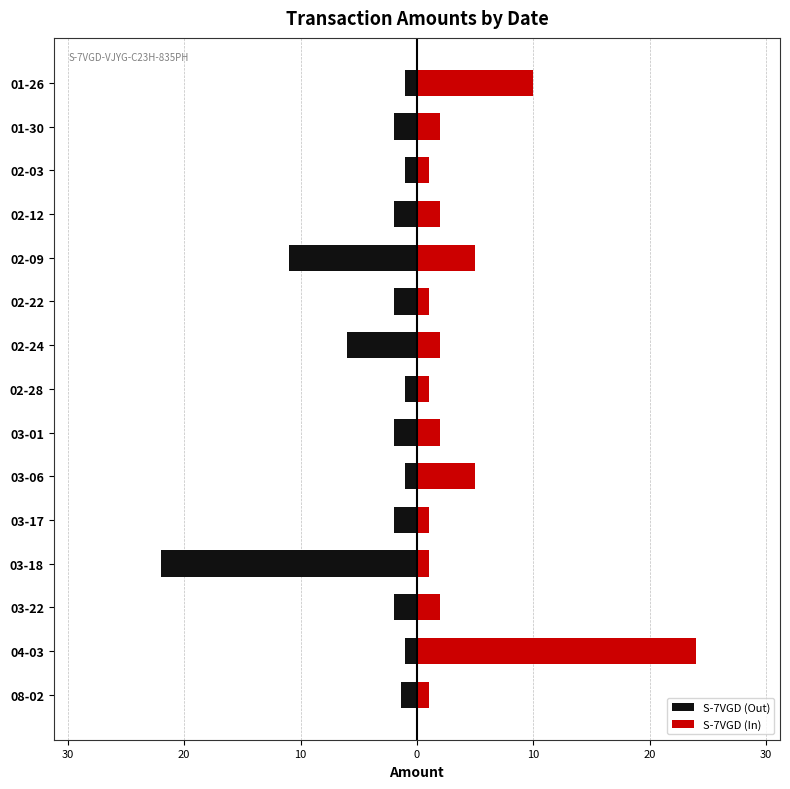

What is the smallest value displayed?

-22.0